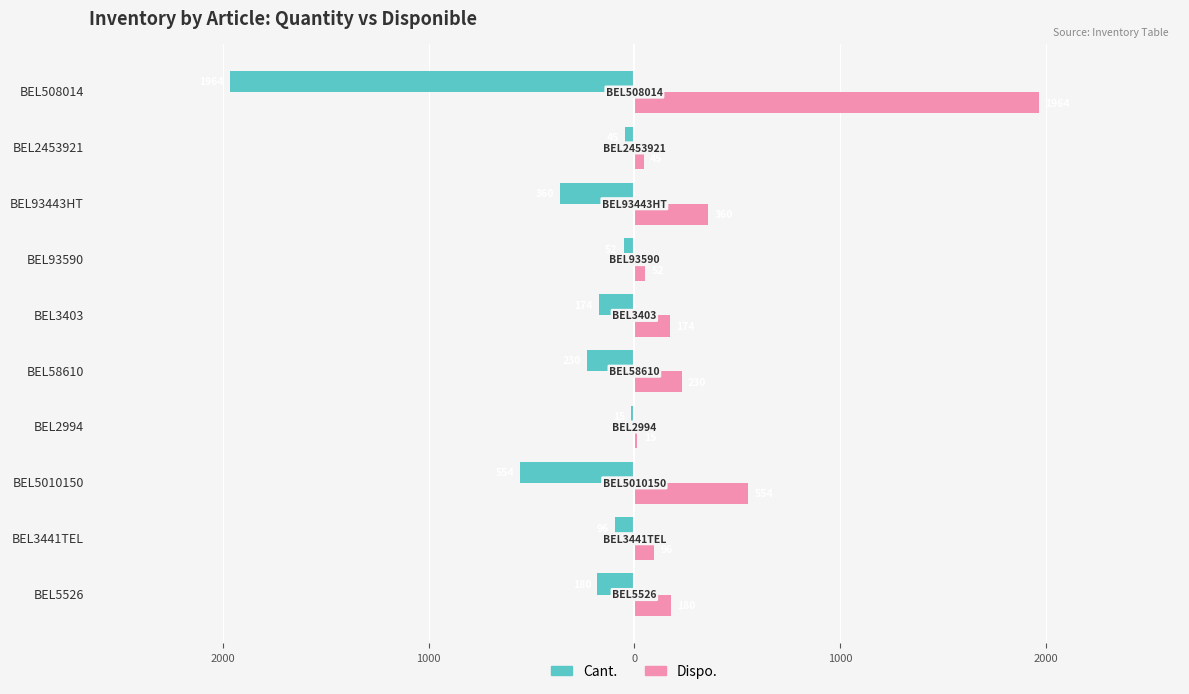

What are all the series names shown in the legend?

Cant., Dispo.